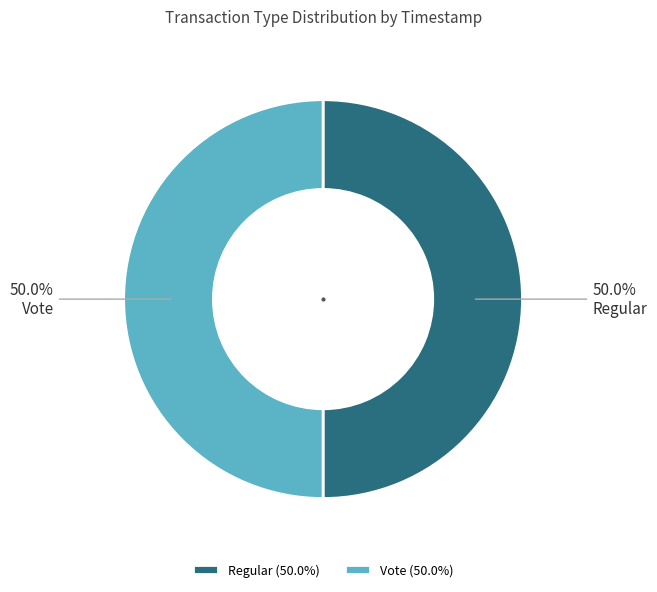

Approximately how many times larger is the value at Vote compared to Regular?

1.0